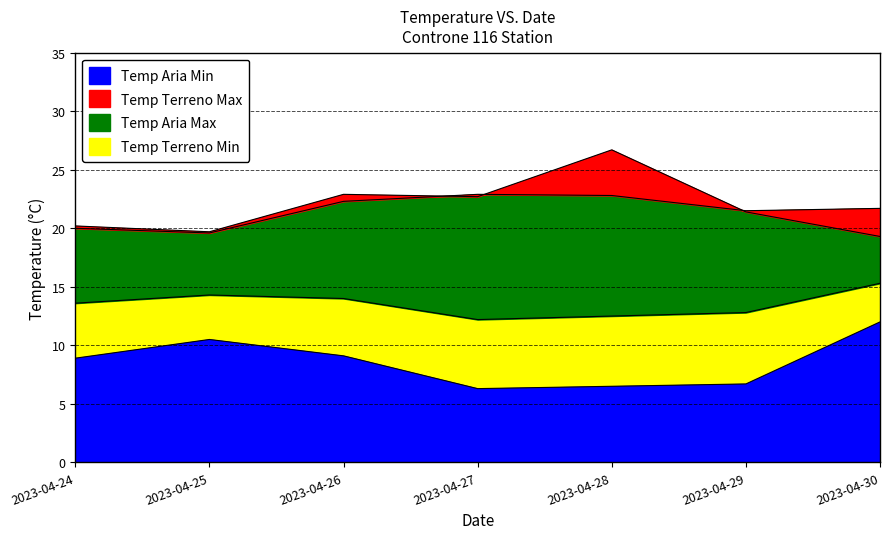

Which series changed the most between 2023-04-25 and 2023-04-27?

Temp Aria Min